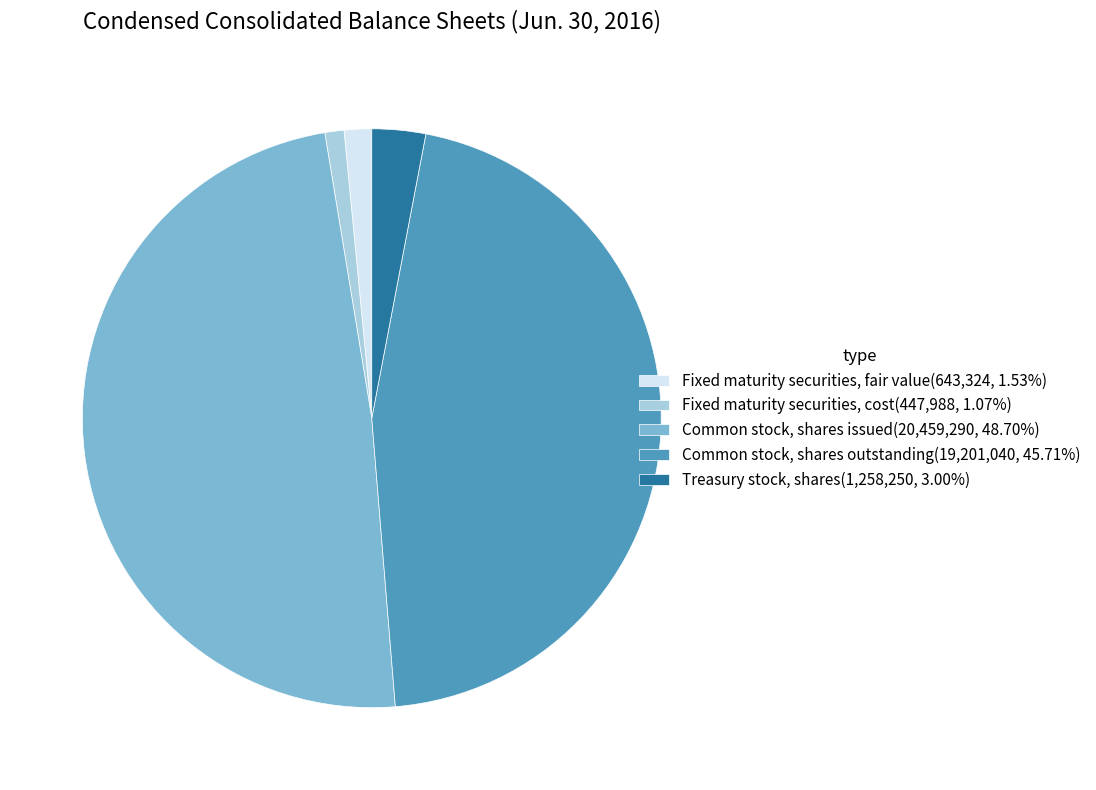

Approximately how many times larger is the value at Fixed maturity securities, cost(447,988, 1.07%) compared to Treasury stock, shares(1,258,250, 3.00%)?

0.4